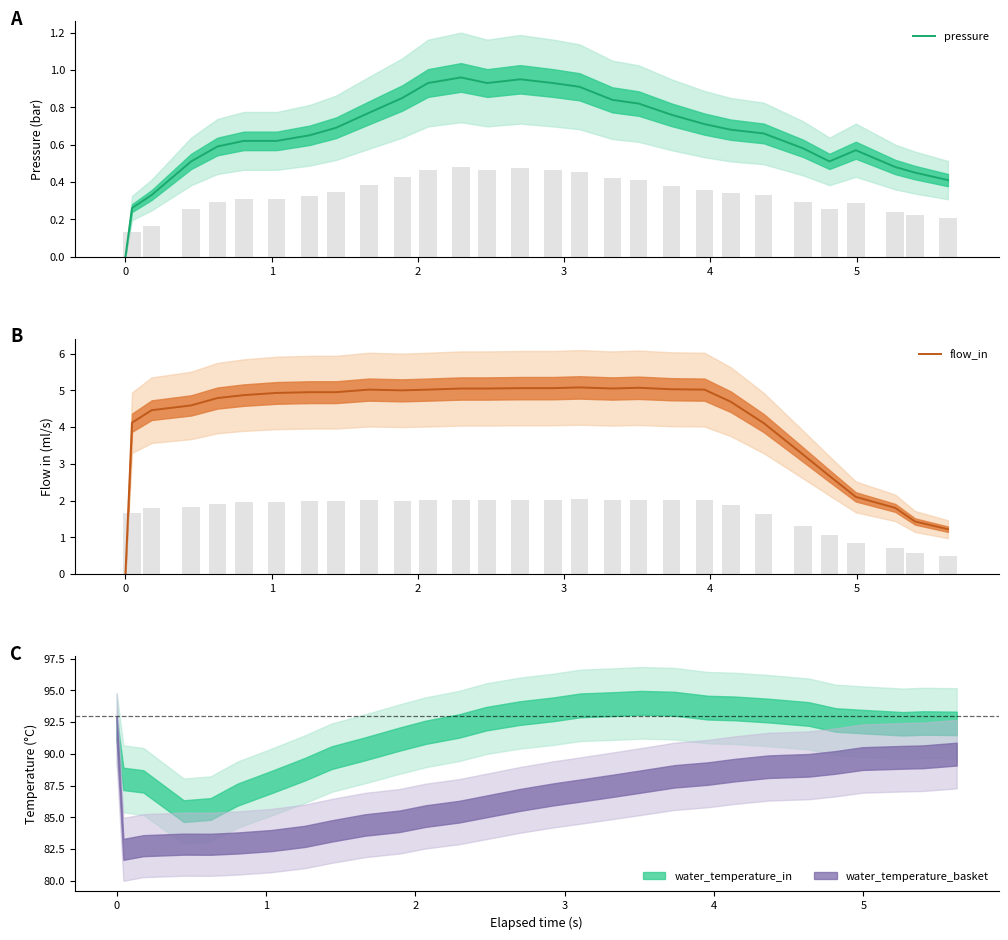

Which series has the largest range (max minus min)?

flow_in